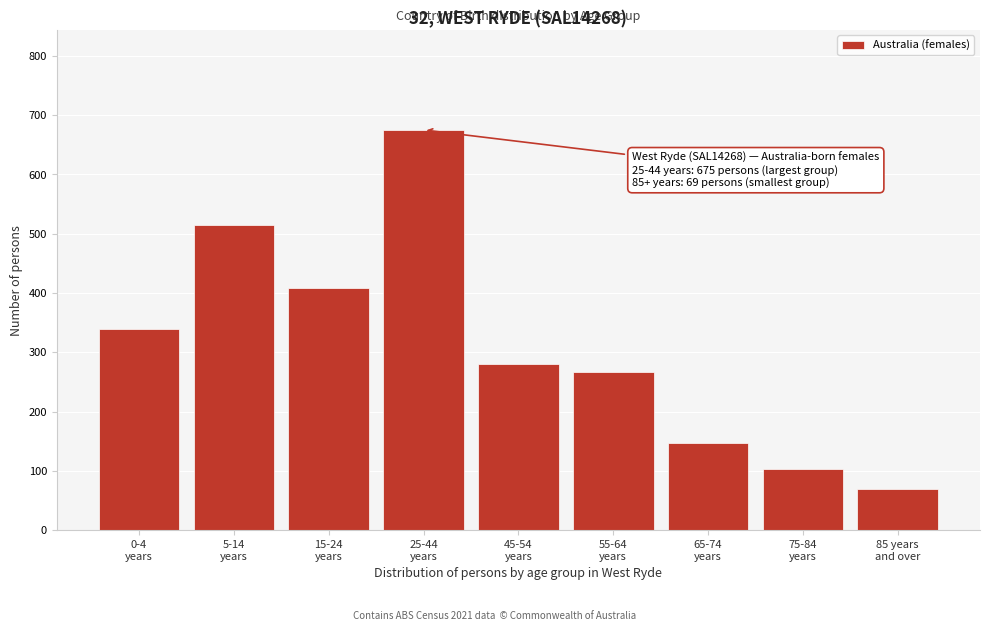

Reading left to right, list all the values displayed in this chart.

340	514	408	675	281	266	147	103	69